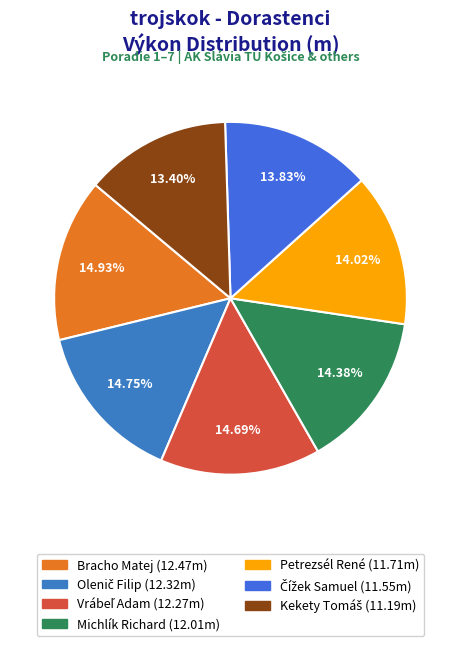

To the nearest percent, what is the difference between the Kekety Tomáš and Michlík Richard slice percentages?

1%